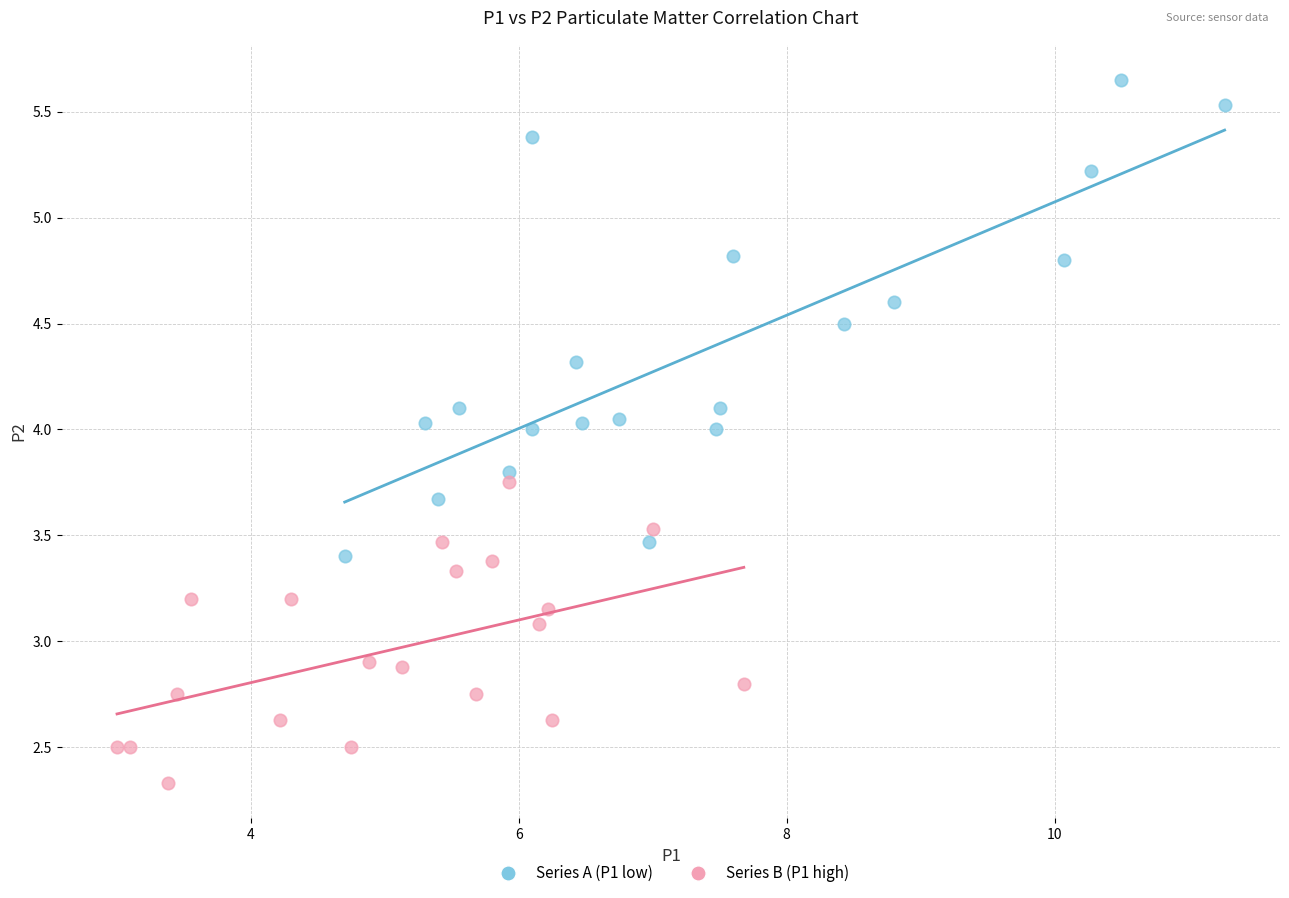

Which series has the widest spread of Y values?

Series A (P1 low)